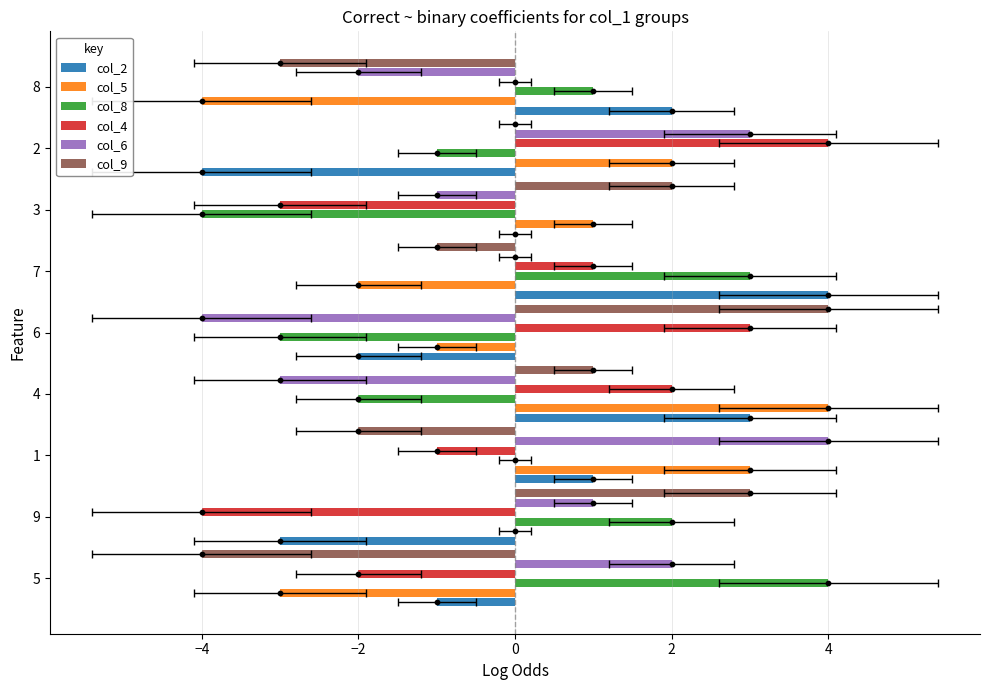

Which series has the widest spread of Y values?

col_2